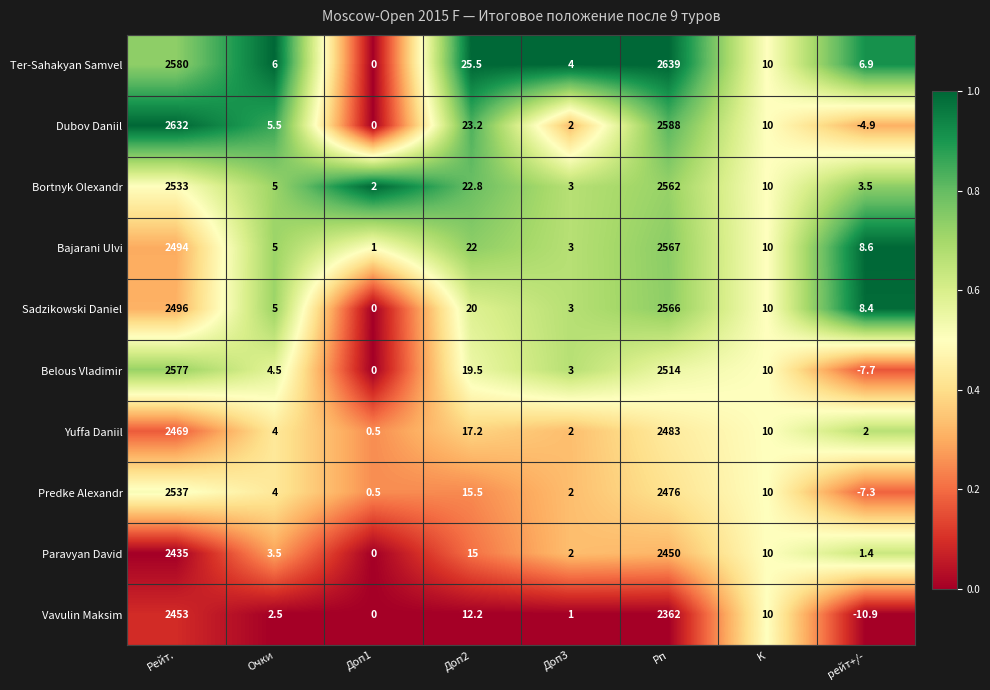

List the series in order of their peak value, lowest first.

Paravyan David, Vavulin Maksim, Yuffa Daniil, Predke Alexandr, Bortnyk Olexandr, Sadzikowski Daniel, Bajarani Ulvi, Belous Vladimir, Dubov Daniil, Ter-Sahakyan Samvel